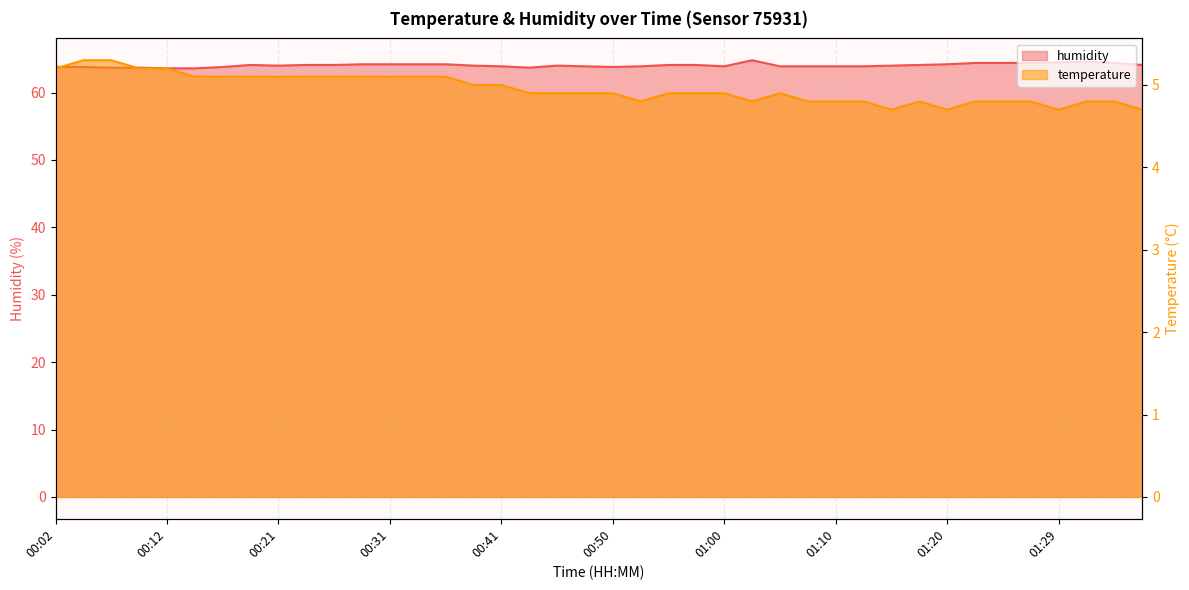

True or false: temperature and humidity intersect in this chart.

False